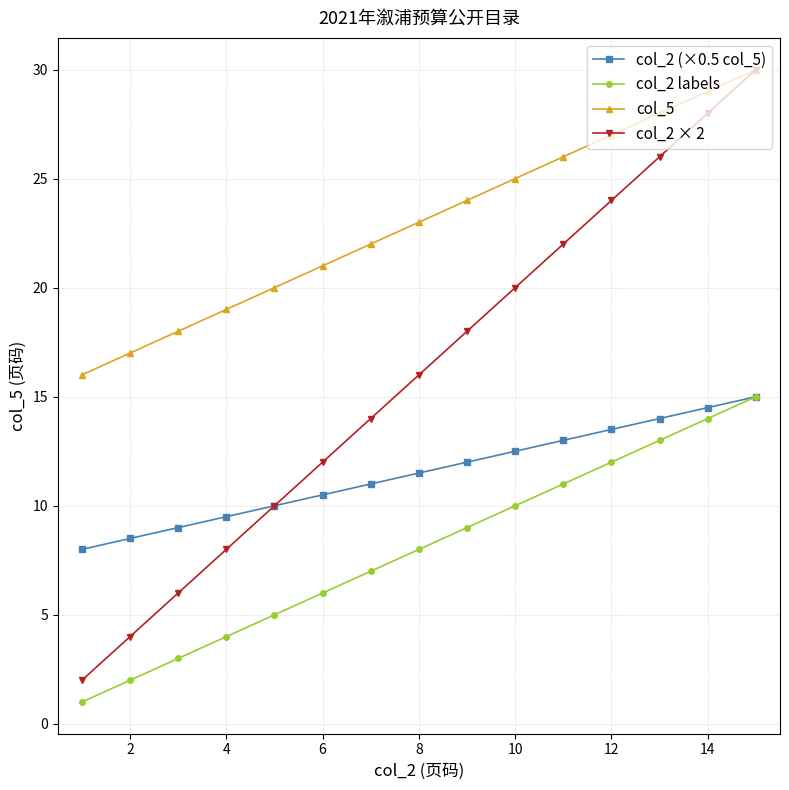

Count the number of categories in the chart.

15